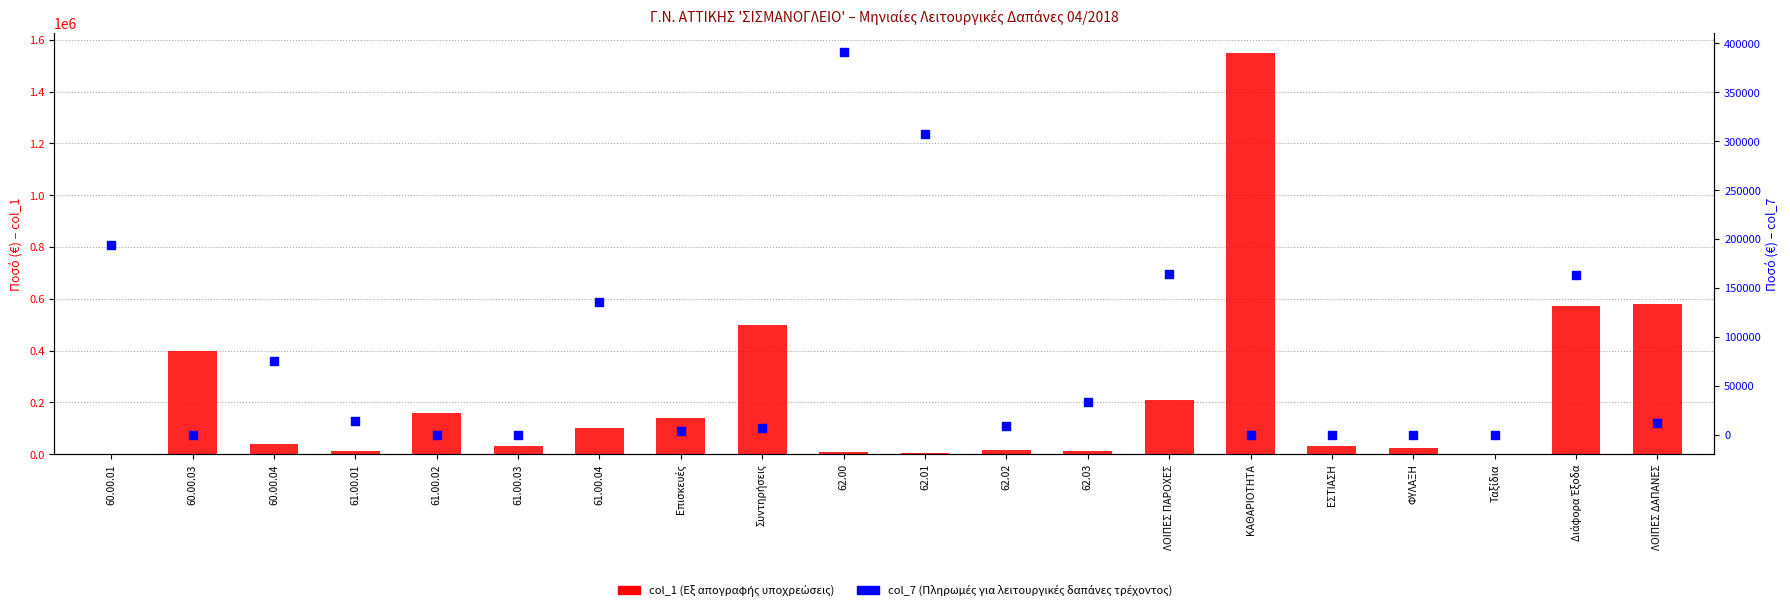

At how many categories does at least one series exceed 1196692?

1